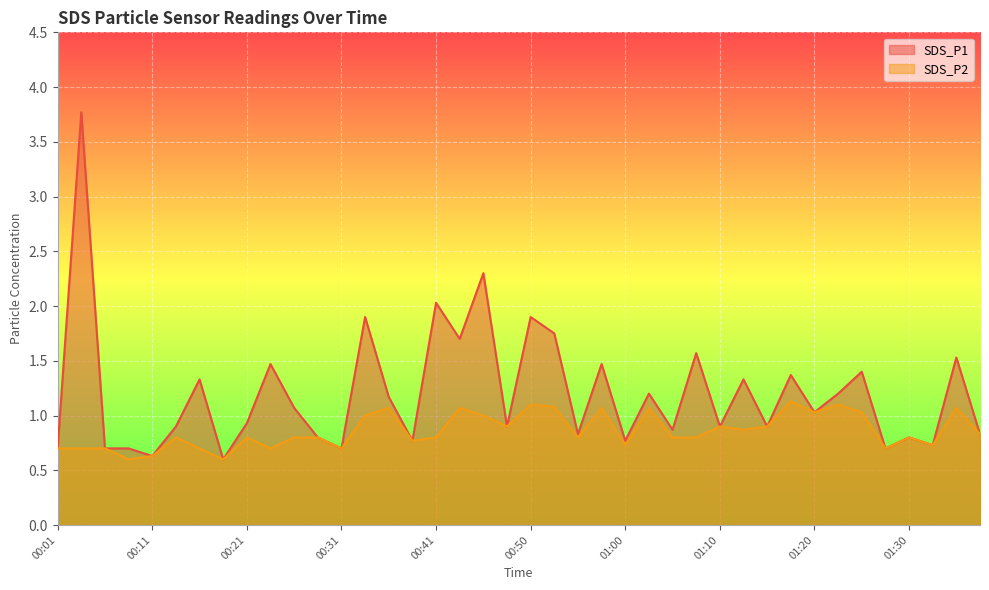

How many categories are shown in the chart?

40